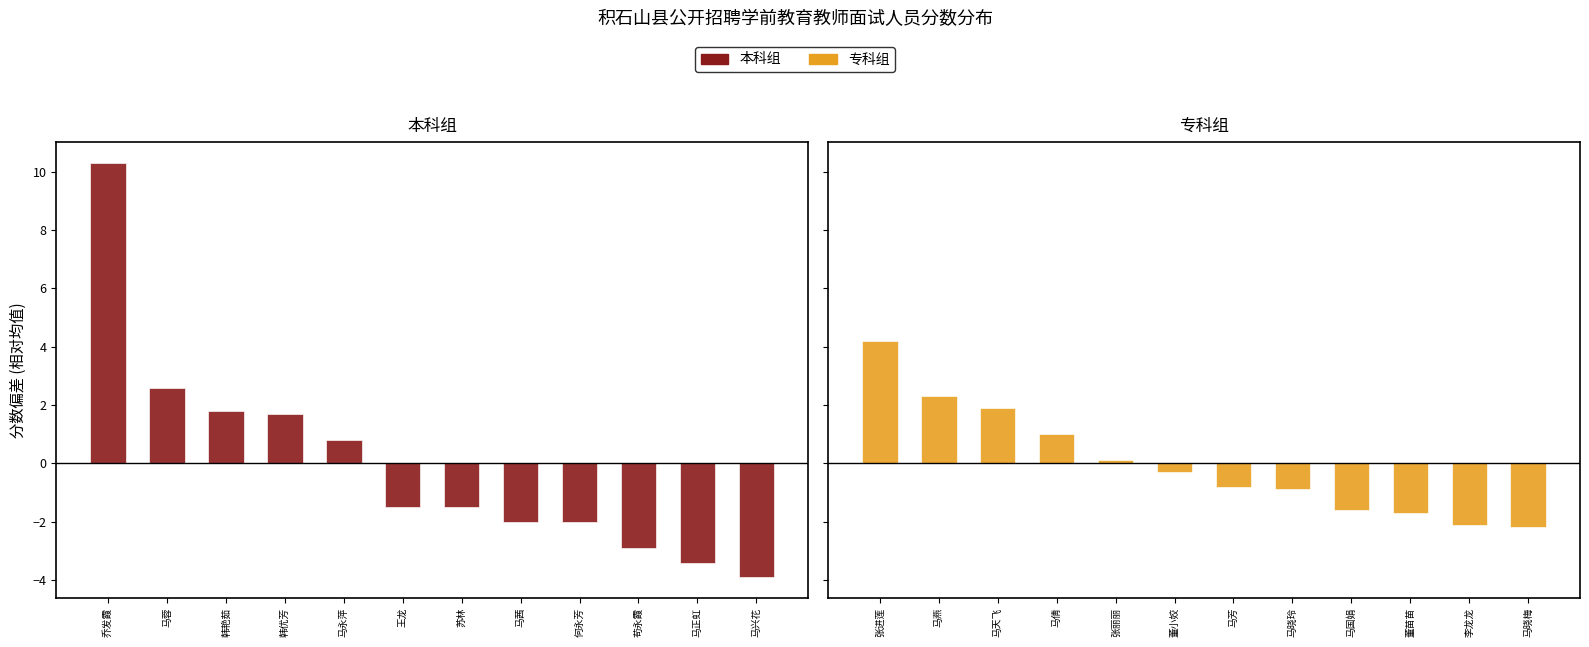

List the series in order of their peak value, lowest first.

专科组, 本科组